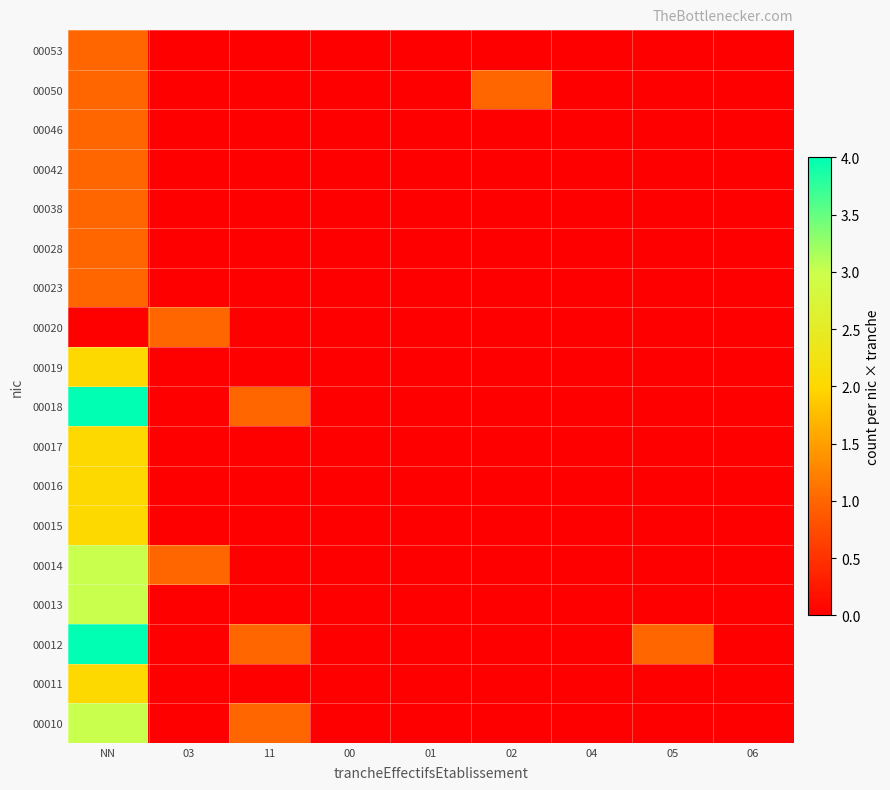

Reading right to left, list all the values displayed in this chart.

00010: 06=0	05=0	04=0	02=0	01=0	00=0	11=1	03=0	NN=3
00011: 06=0	05=0	04=0	02=0	01=0	00=0	11=0	03=0	NN=2
00012: 06=0	05=1	04=0	02=0	01=0	00=0	11=1	03=0	NN=4
00013: 06=0	05=0	04=0	02=0	01=0	00=0	11=0	03=0	NN=3
00014: 06=0	05=0	04=0	02=0	01=0	00=0	11=0	03=1	NN=3
00015: 06=0	05=0	04=0	02=0	01=0	00=0	11=0	03=0	NN=2
00016: 06=0	05=0	04=0	02=0	01=0	00=0	11=0	03=0	NN=2
00017: 06=0	05=0	04=0	02=0	01=0	00=0	11=0	03=0	NN=2
00018: 06=0	05=0	04=0	02=0	01=0	00=0	11=1	03=0	NN=4
00019: 06=0	05=0	04=0	02=0	01=0	00=0	11=0	03=0	NN=2
00020: 06=0	05=0	04=0	02=0	01=0	00=0	11=0	03=1	NN=0
00023: 06=0	05=0	04=0	02=0	01=0	00=0	11=0	03=0	NN=1
00028: 06=0	05=0	04=0	02=0	01=0	00=0	11=0	03=0	NN=1
00038: 06=0	05=0	04=0	02=0	01=0	00=0	11=0	03=0	NN=1
00042: 06=0	05=0	04=0	02=0	01=0	00=0	11=0	03=0	NN=1
00046: 06=0	05=0	04=0	02=0	01=0	00=0	11=0	03=0	NN=1
00050: 06=0	05=0	04=0	02=1	01=0	00=0	11=0	03=0	NN=1
00053: 06=0	05=0	04=0	02=0	01=0	00=0	11=0	03=0	NN=1